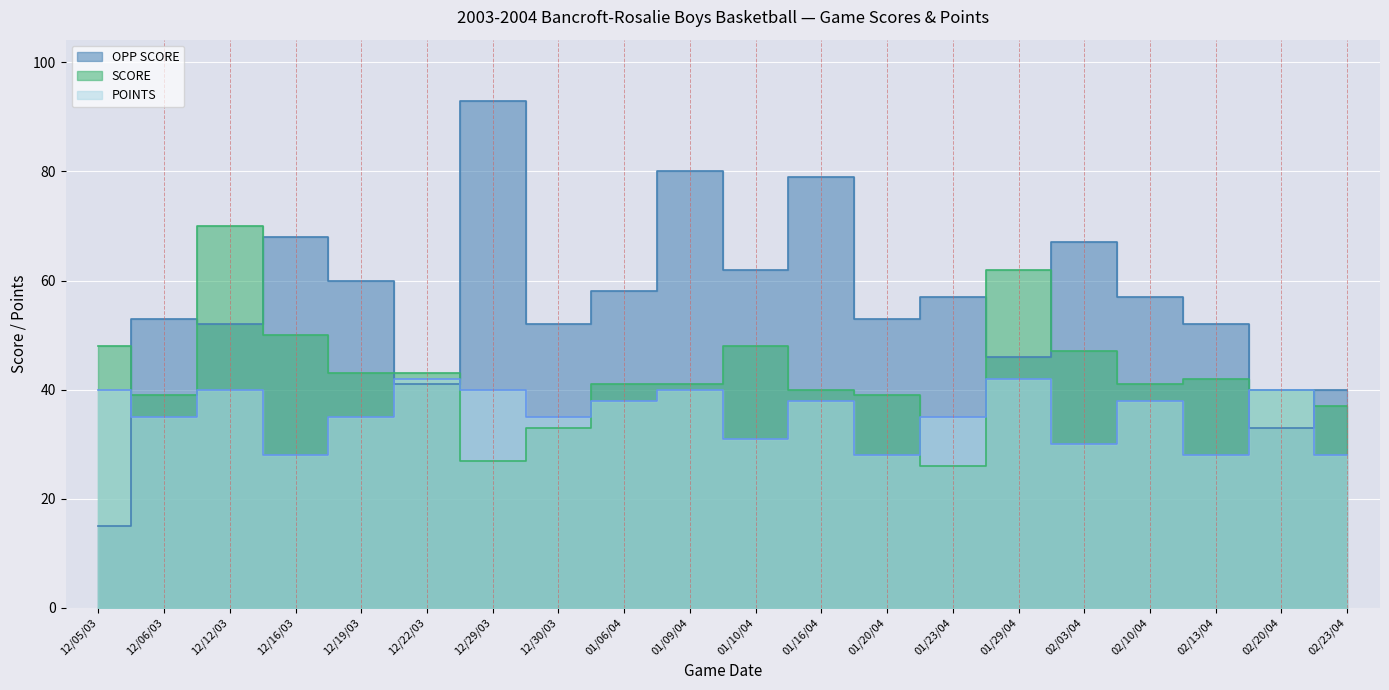

In OPP SCORE, how many points are higher than both neighbors (excluding endpoints)?

7